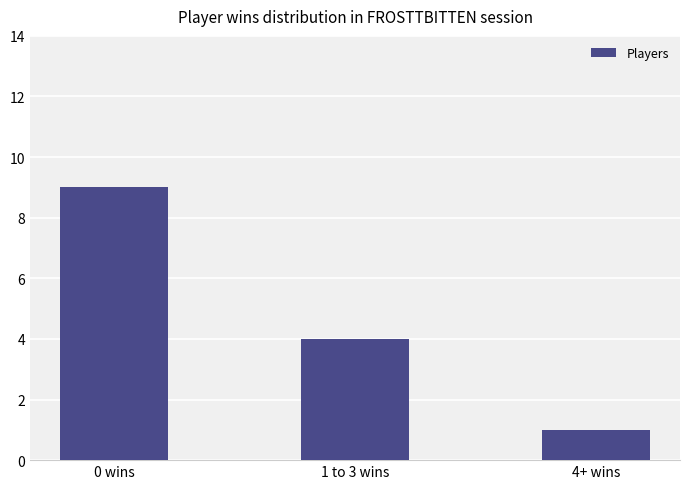

What is the maximum value shown in the chart?

9